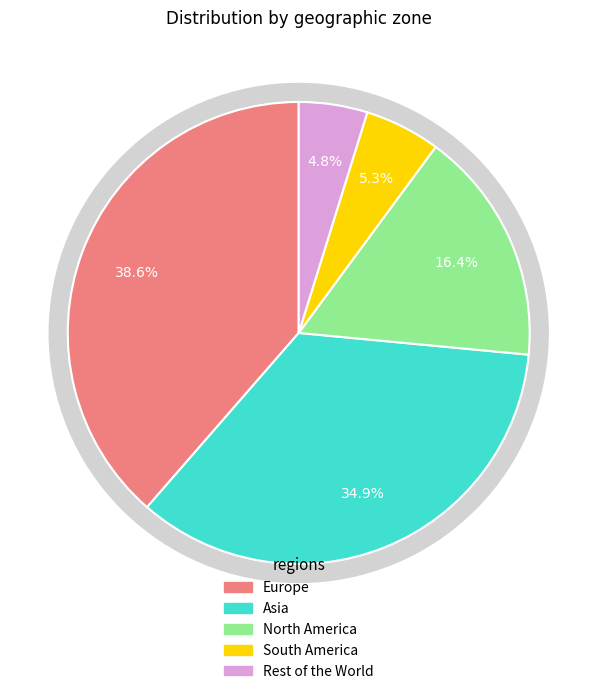

To the nearest percent, what is the difference between the South America and North America slice percentages?

11%